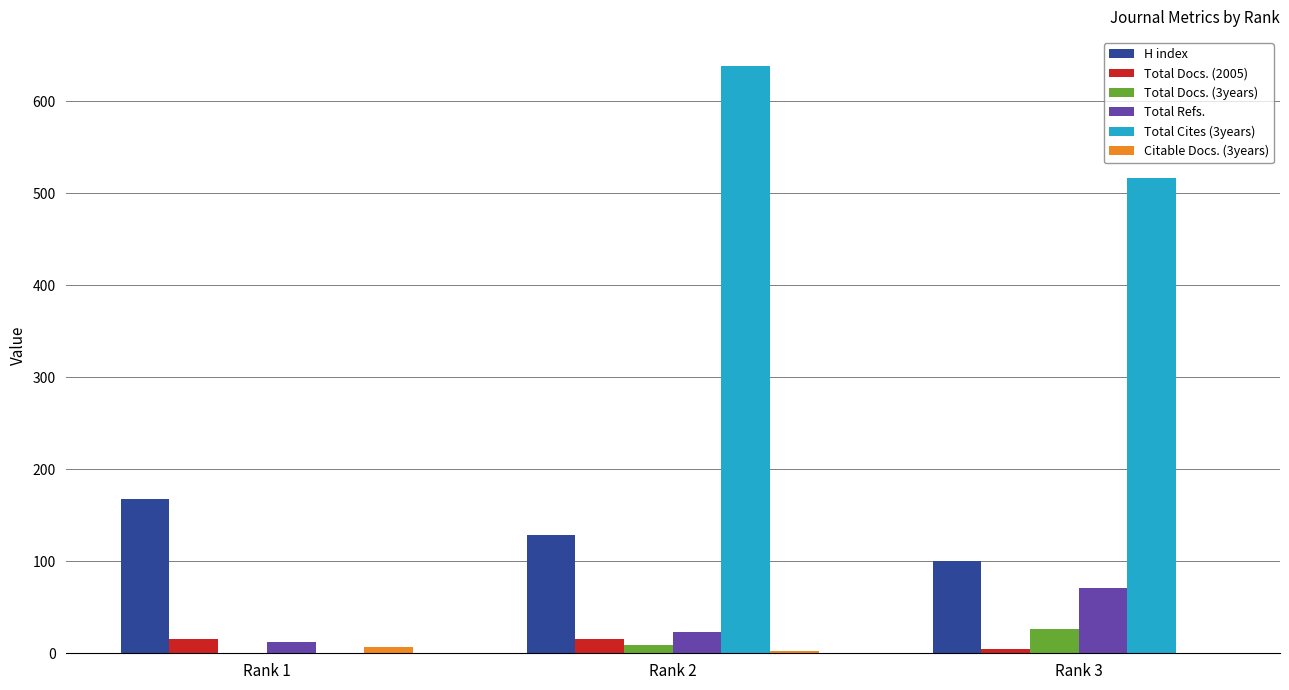

How many values in Total Docs. (3years) are above zero?

2